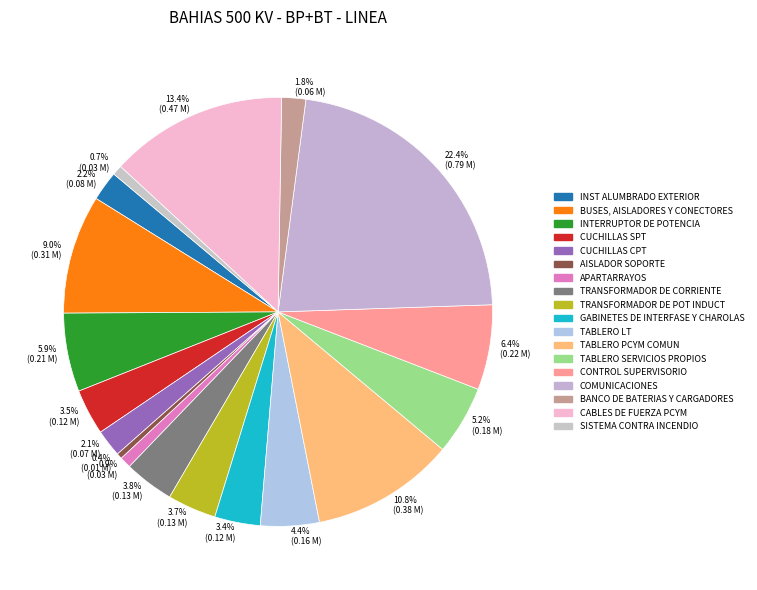

To the nearest percent, what is the difference between the APARTARRAYOS and COMUNICACIONES slice percentages?

22%